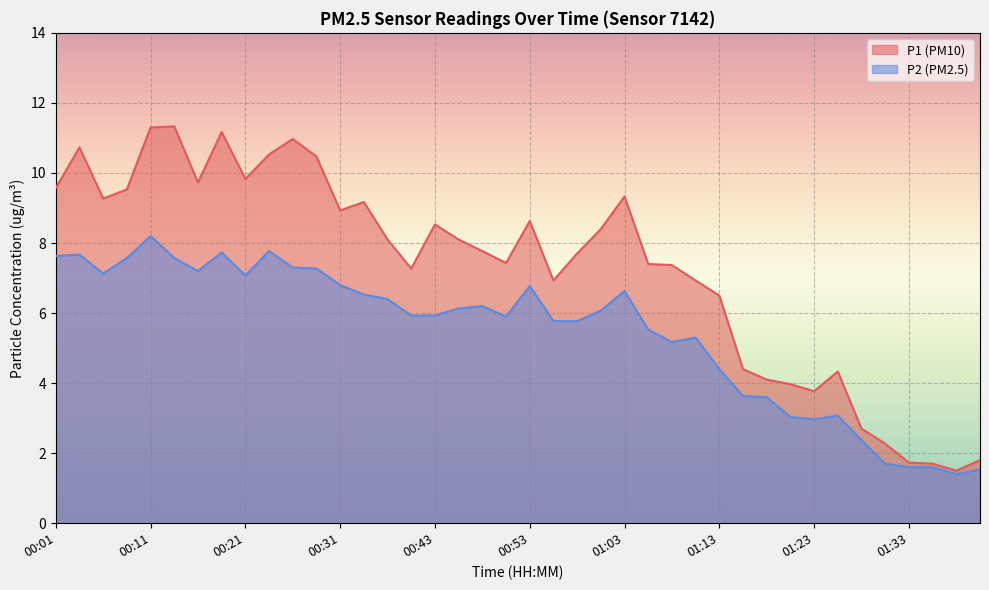

At how many categories does at least one series exceed 2?

36